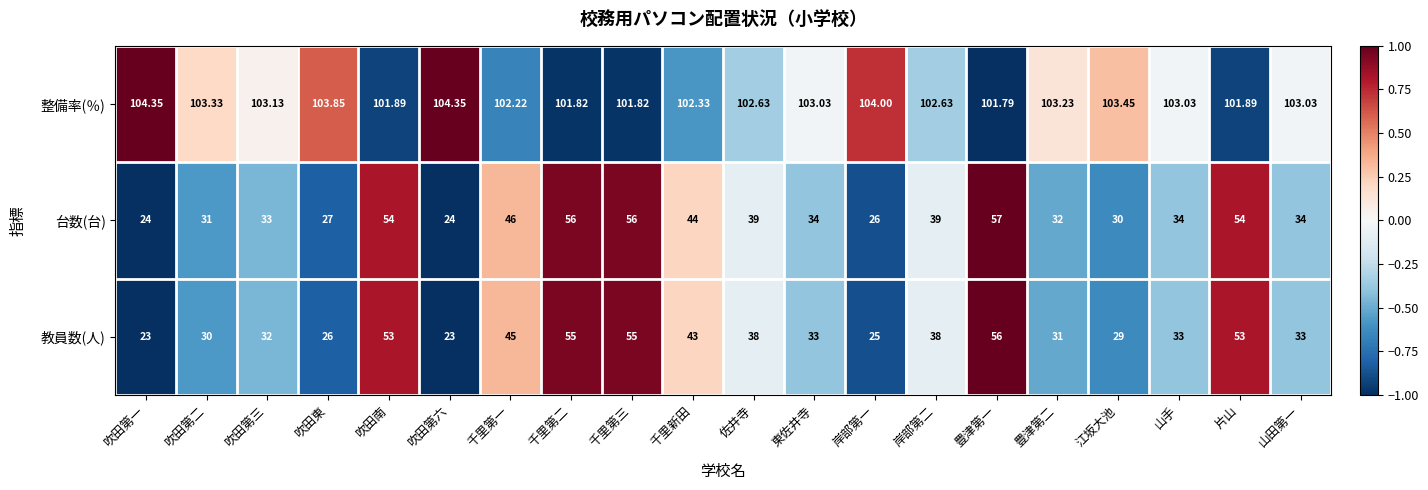

Rank the series at 東佐井寺 from lowest to highest value.

教員数(人), 台数(台), 整備率(％)